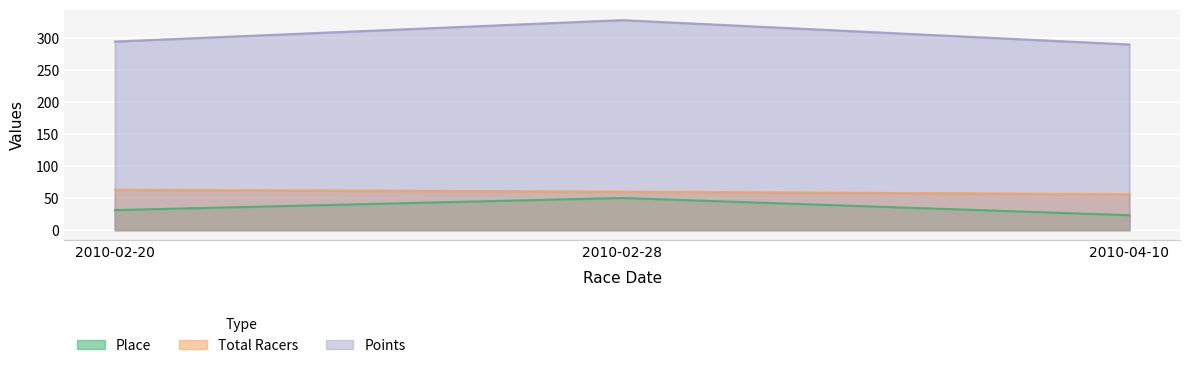

The Points series shows 295.0 at 2010-02-20. True or false?

True